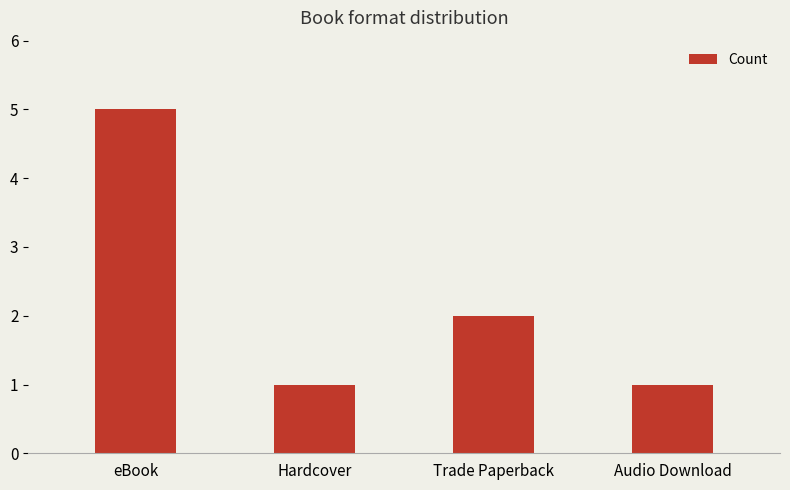

What position from the right is Trade Paperback?

2